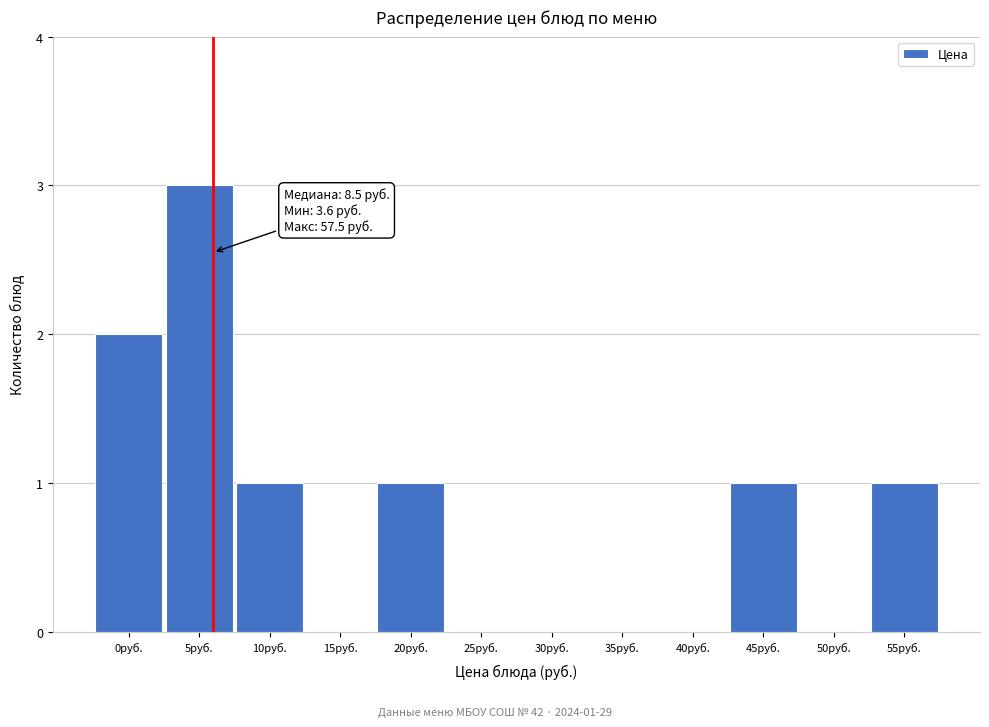

Reading left to right, transcribe all the data shown in this chart.

0руб.=2	5руб.=3	10руб.=1	15руб.=0	20руб.=1	25руб.=0	30руб.=0	35руб.=0	40руб.=0	45руб.=1	50руб.=0	55руб.=1